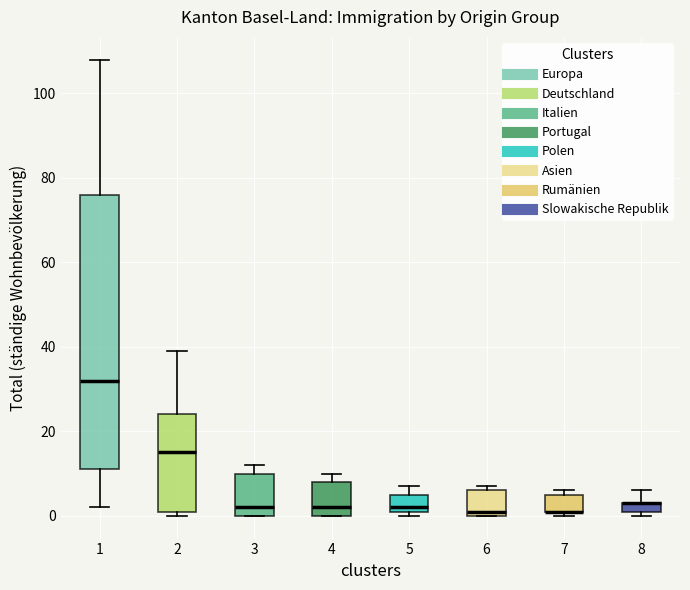

Comparing the boxes themselves (not the whiskers), which one is the tallest?

1